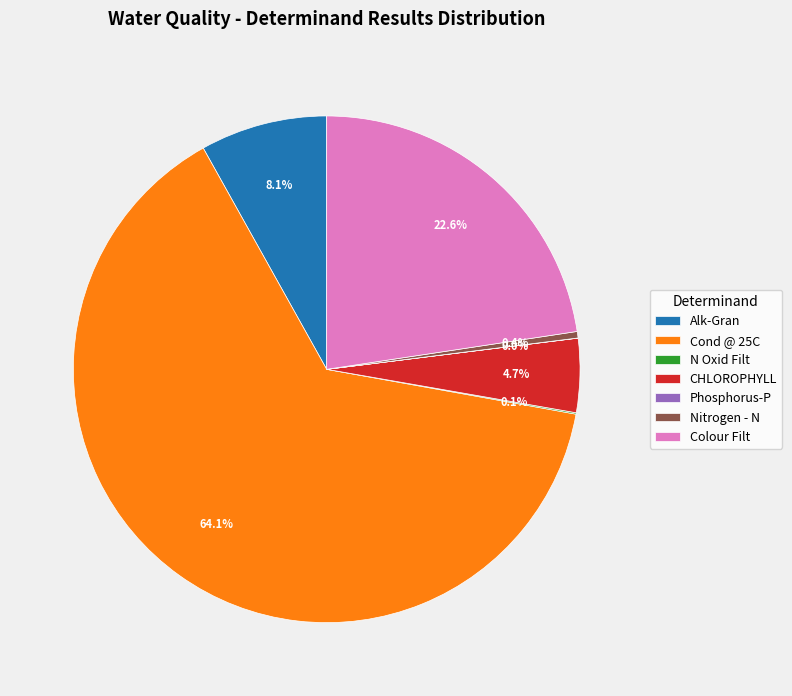

What is the largest slice in the pie chart?

Cond @ 25C